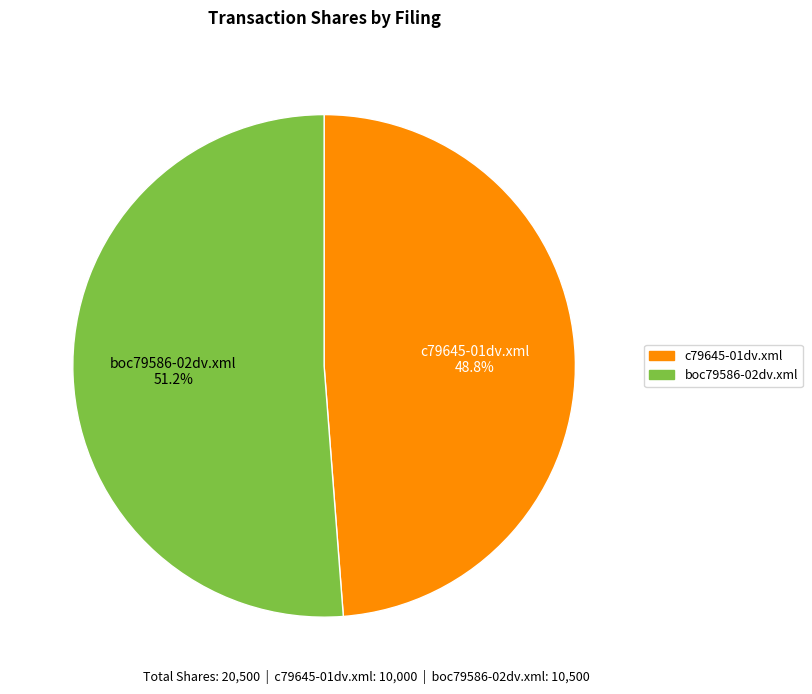

Which has a higher value, c79645-01dv.xml or boc79586-02dv.xml?

boc79586-02dv.xml